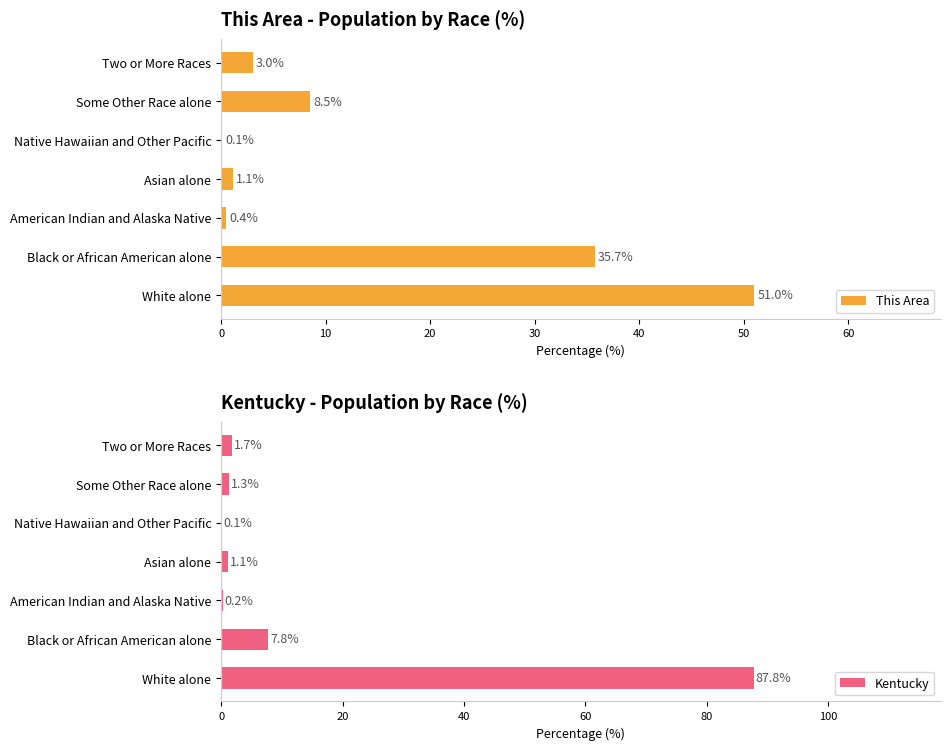

The value of Kentucky at Some Other Race alone is 1.3. True or false?

True